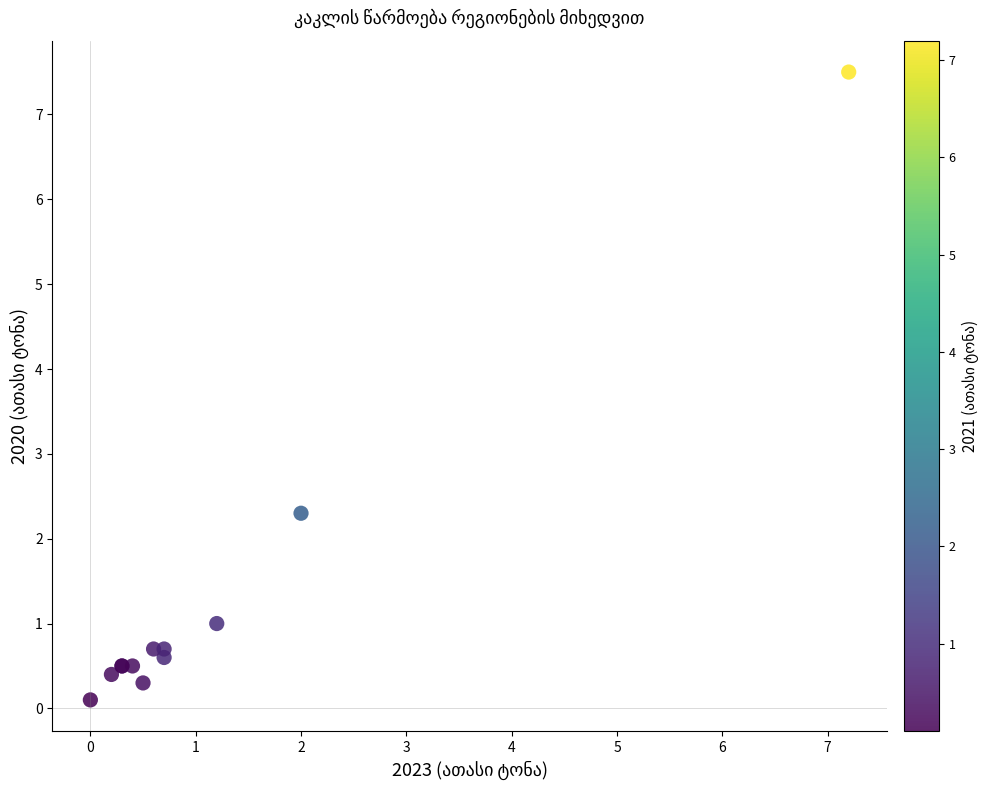

What Y value in the scatter plot is closest to 3?

2.3